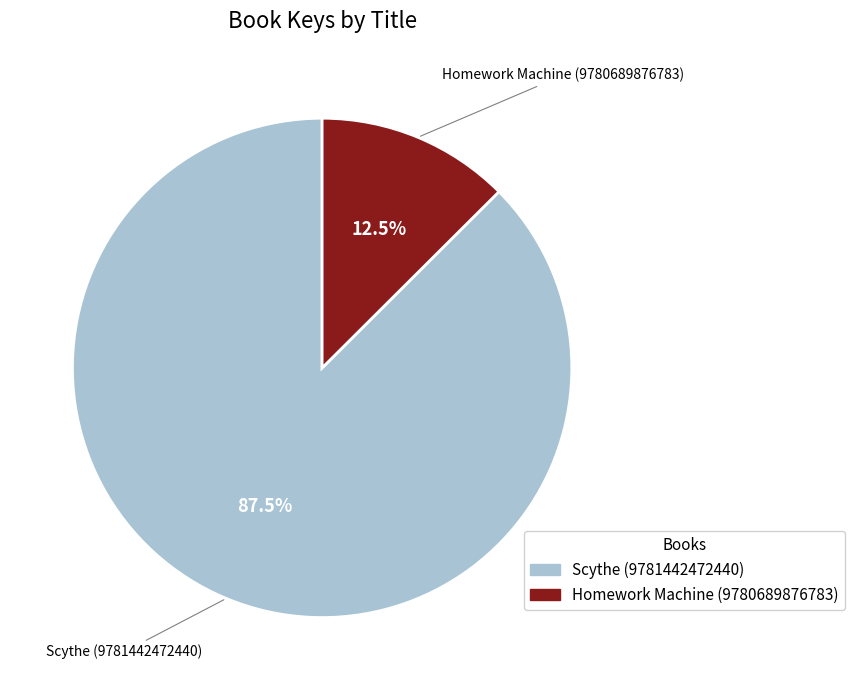

Rank the categories by value from highest to lowest.

Scythe (9781442472440), Homework Machine (9780689876783)